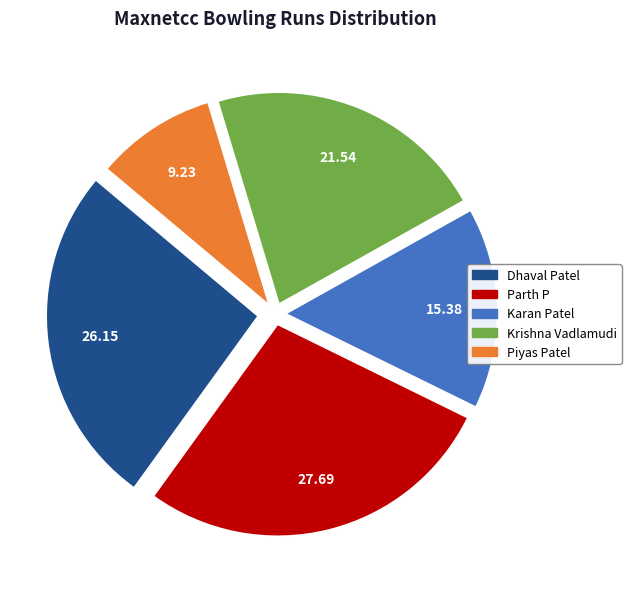

Which category has the smallest portion of the pie?

Piyas Patel